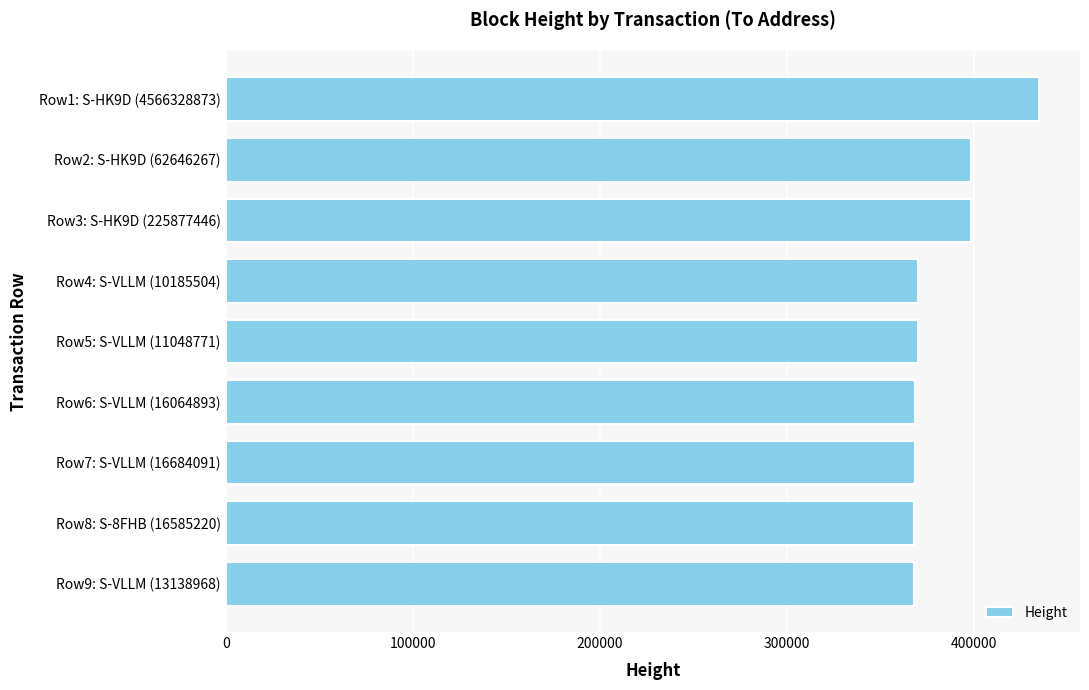

What is the sum of all values?

3445138